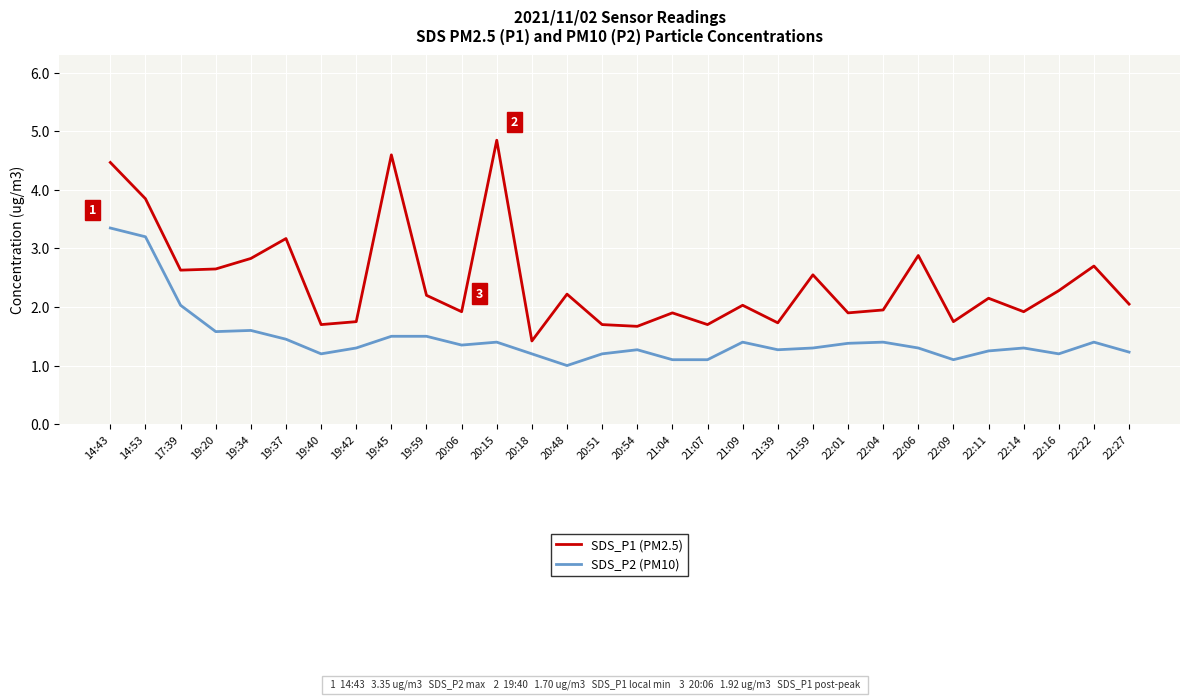

Is it true that SDS_P1 (PM2.5) equals 5.5 at 14:53?

False